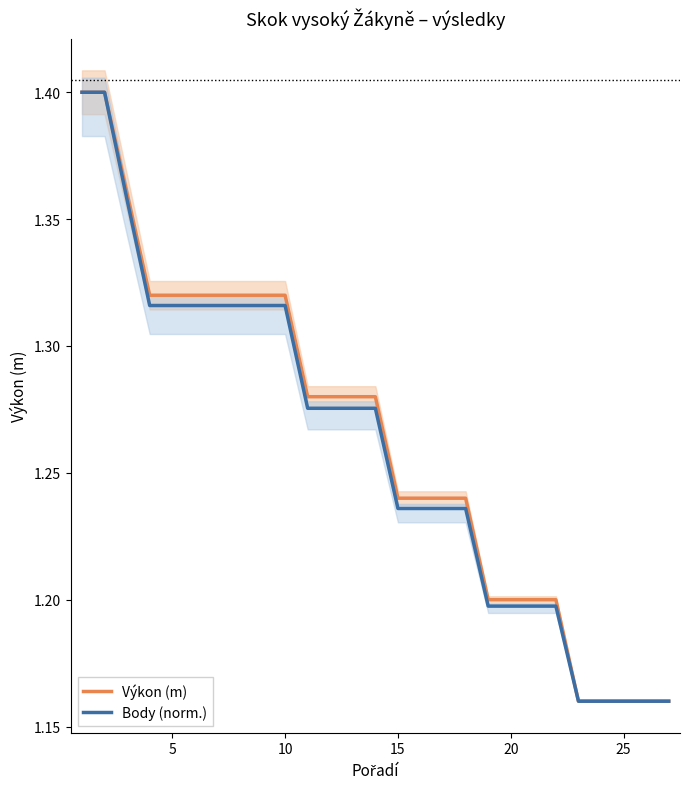

How many lines are shown in the chart?

2